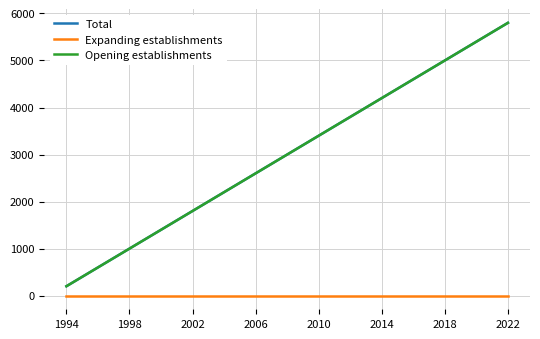

True or false: Total has more than 1 interior local peaks.

False